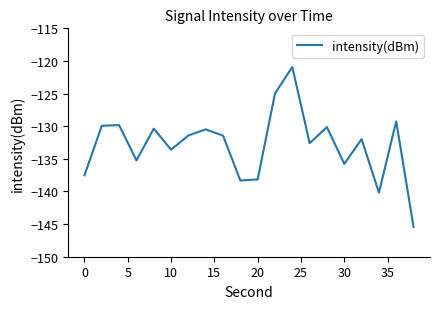

What is the maximum value shown in the chart?

-120.9